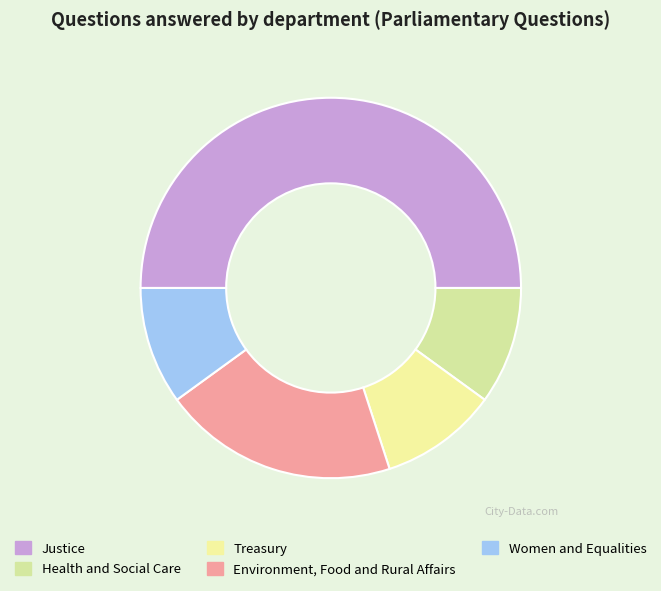

Which category has the biggest portion of the pie?

Justice